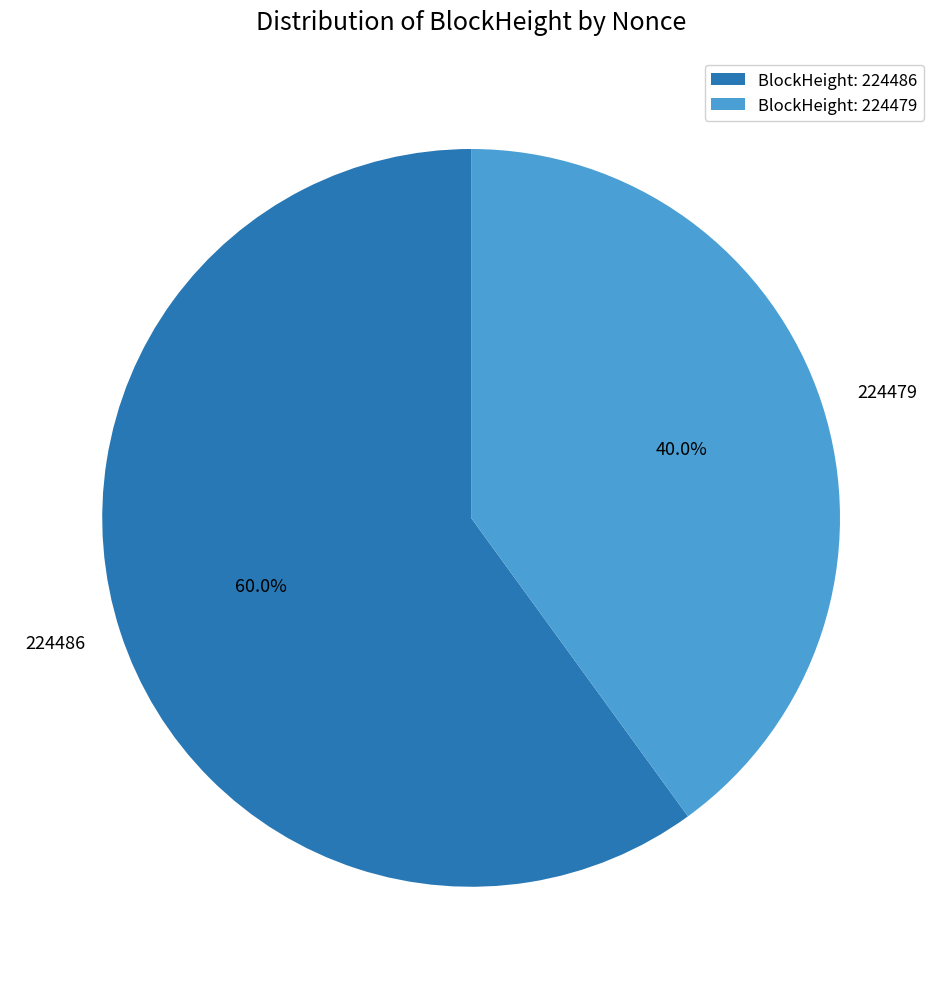

What is the total percentage of 224479 and 224486?

100.0%